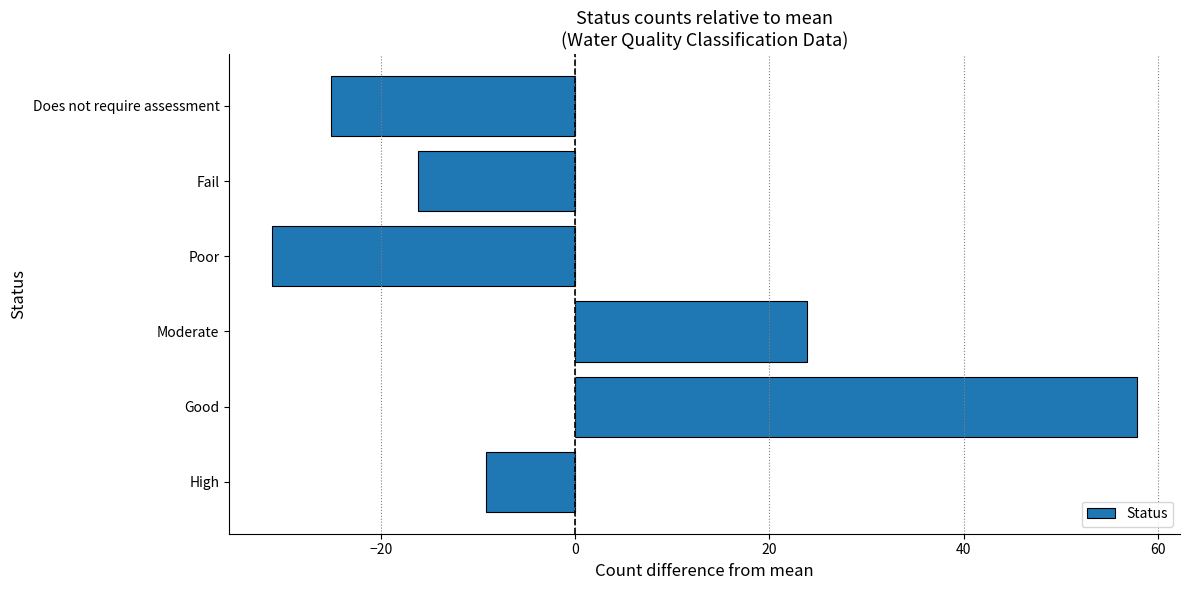

Reading bottom to top, extract all data points from this chart.

High=-9.2	Good=57.8	Moderate=23.8	Poor=-31.2	Fail=-16.2	Does not require assessment=-25.2